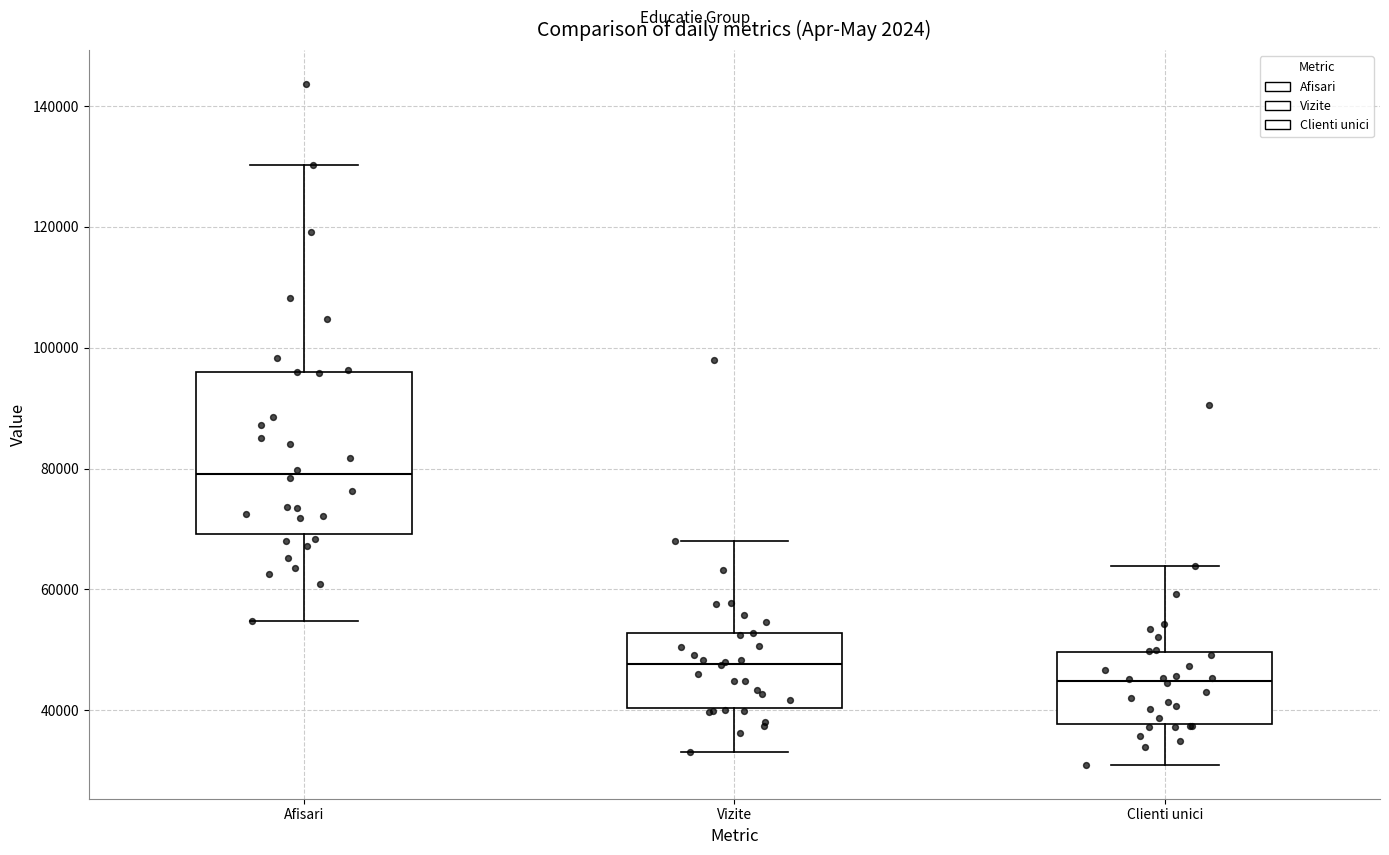

Reading left to right, read every box against the y-axis: the position of its median line, the range the box covers, and the ends of its whiskers. The values are not printed on the chart, so give them approximately, as read against the axis.

Afisari: median 80000, box 70000 to 96000, whiskers 54000 to 130000
Vizite: median 48000, box 40000 to 52000, whiskers 34000 to 68000
Clienti unici: median 44000, box 38000 to 50000, whiskers 30000 to 64000